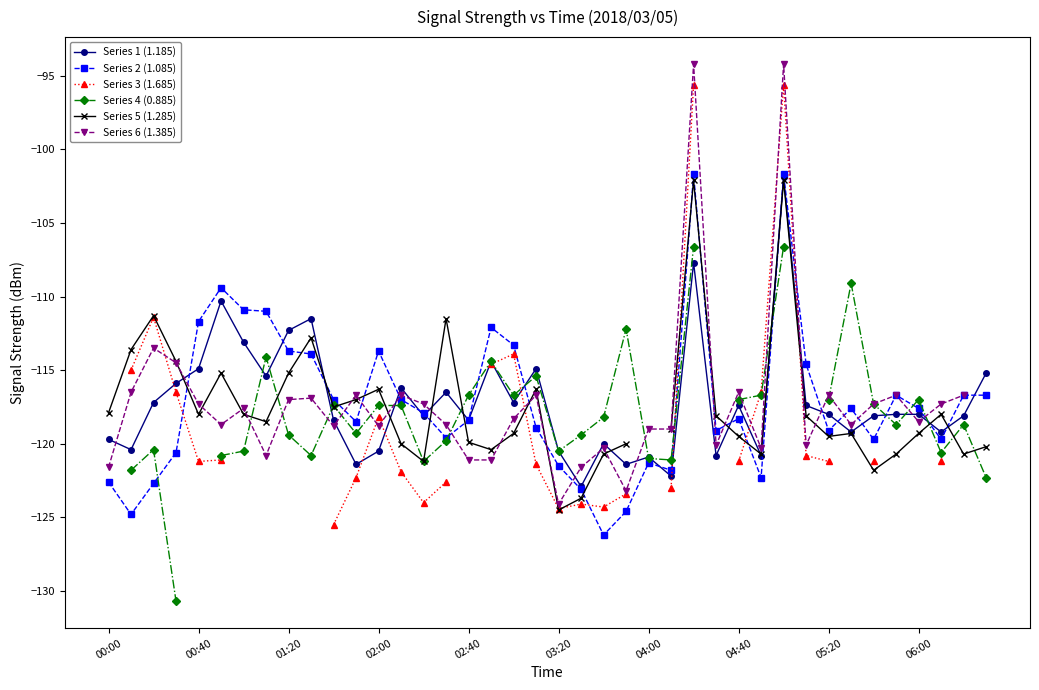

True or false: Series 2 (1.085) has more than 2 points higher than both neighbors.

True